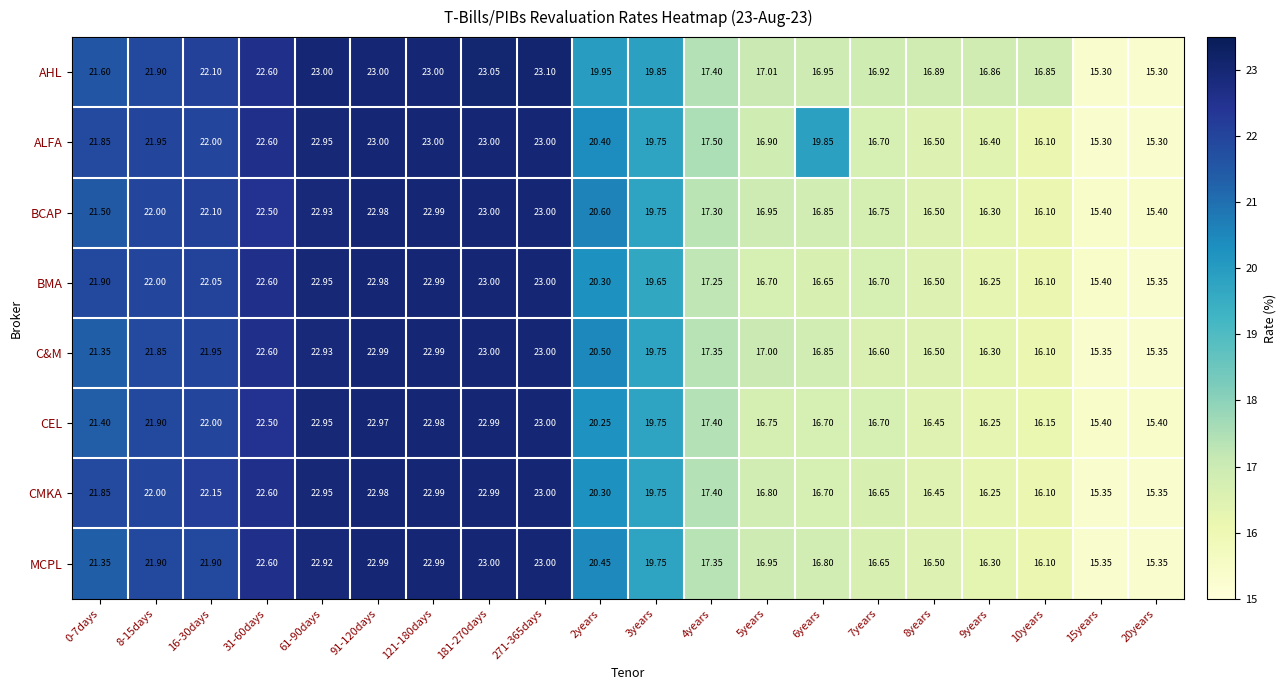

Which series has the largest range (max minus min)?

AHL